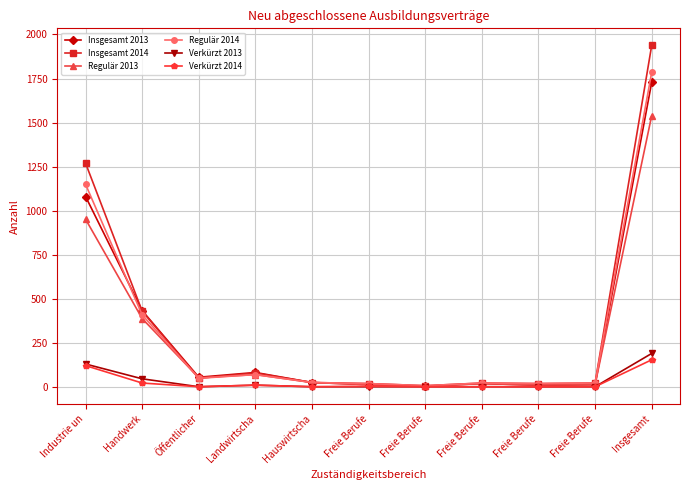

The Verkürzt 2014 series shows 9 at Landwirtscha. True or false?

True